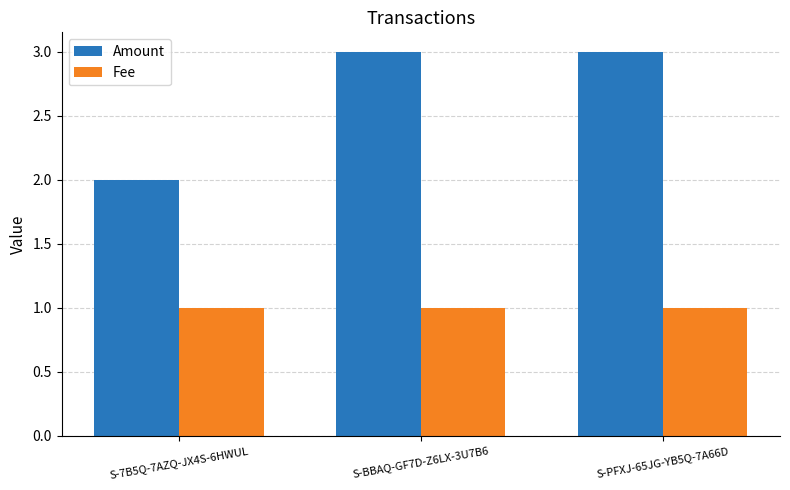

Reading right to left, transcribe all the data shown in this chart.

Amount: S-PFXJ-65JG-YB5Q-7A66D=3.0	S-BBAQ-GF7D-Z6LX-3U7B6=3.0	S-7B5Q-7AZQ-JX4S-6HWUL=2.0
Fee: S-PFXJ-65JG-YB5Q-7A66D=1.0	S-BBAQ-GF7D-Z6LX-3U7B6=1.0	S-7B5Q-7AZQ-JX4S-6HWUL=1.0